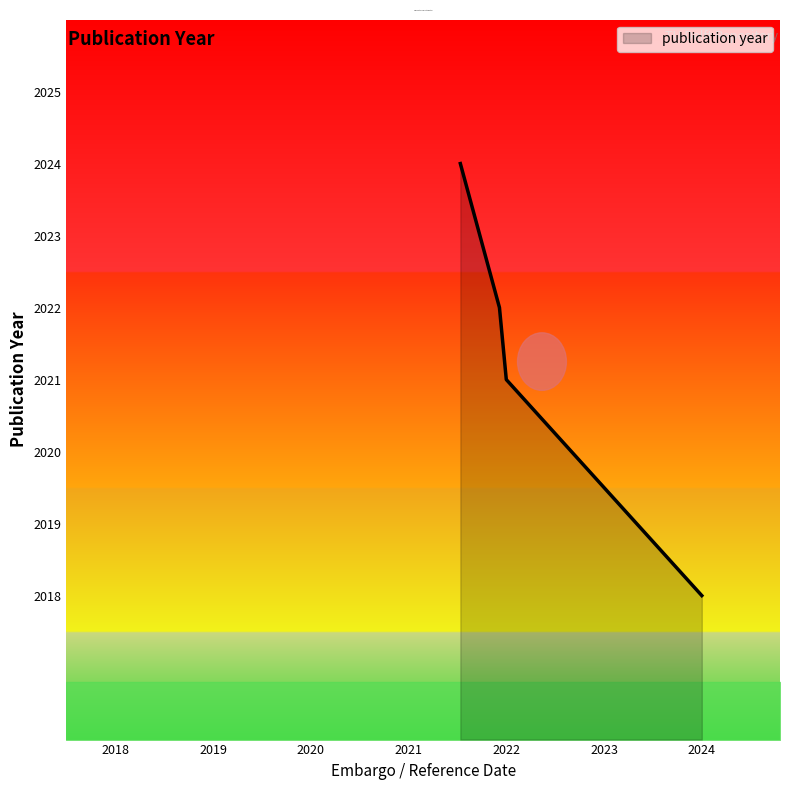

What is the sum of all values?

8085